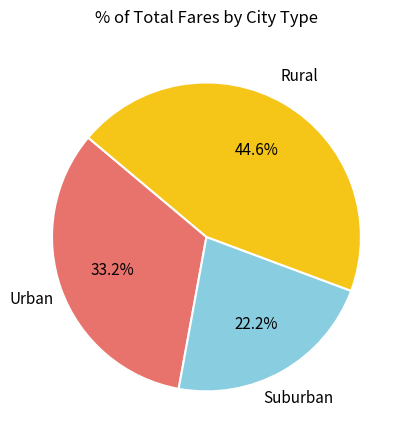

Is there a majority slice in this chart?

No